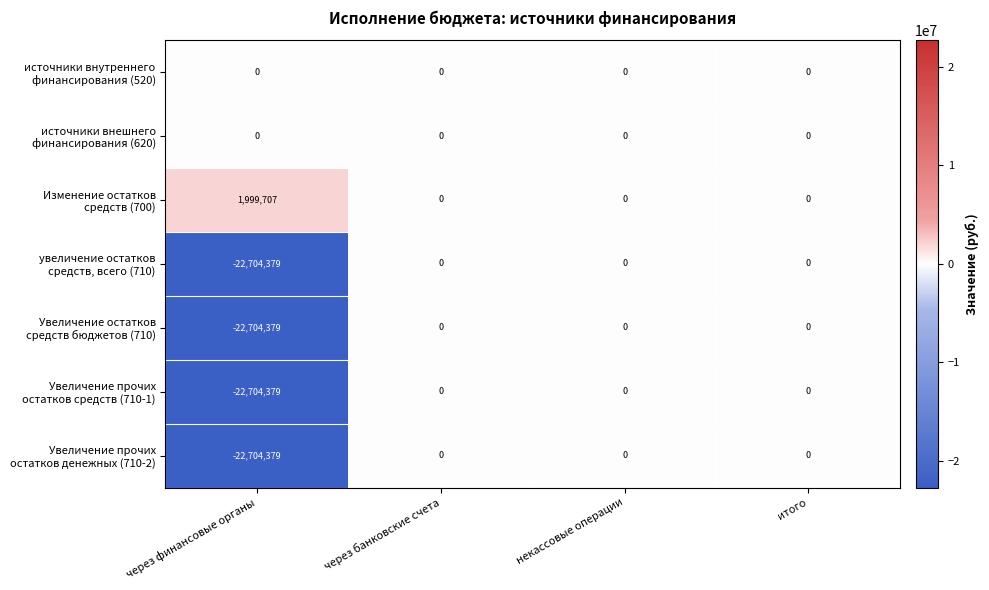

Which category has the highest value across all series?

через финансовые органы